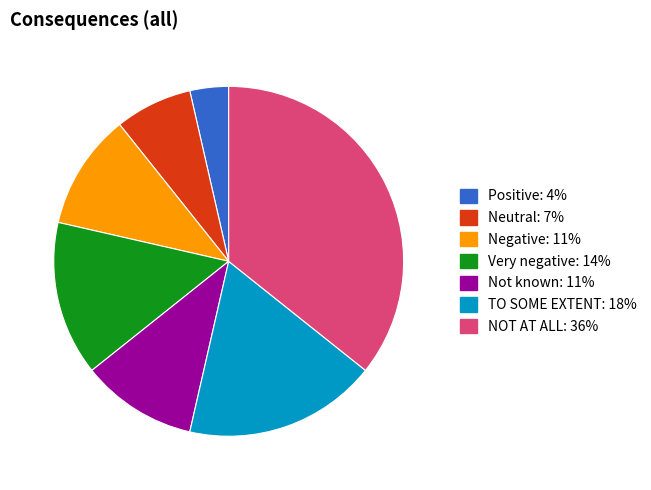

The NOT AT ALL slice represents 36% of the pie. True or false?

True